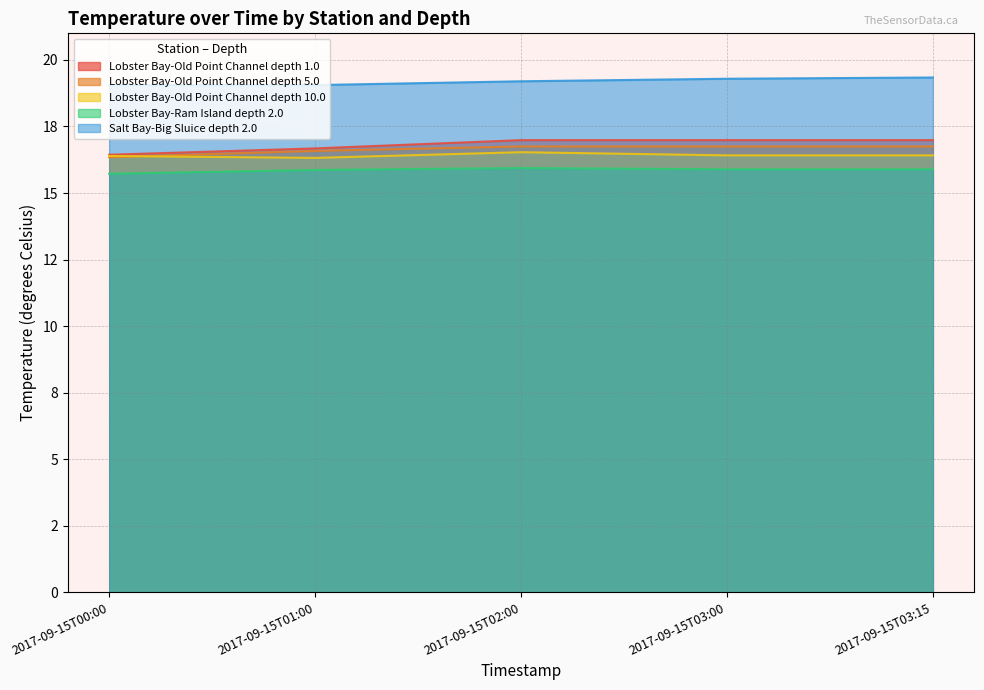

What is the average value of the Lobster Bay-Ram Island depth 2.0 series?

15.9